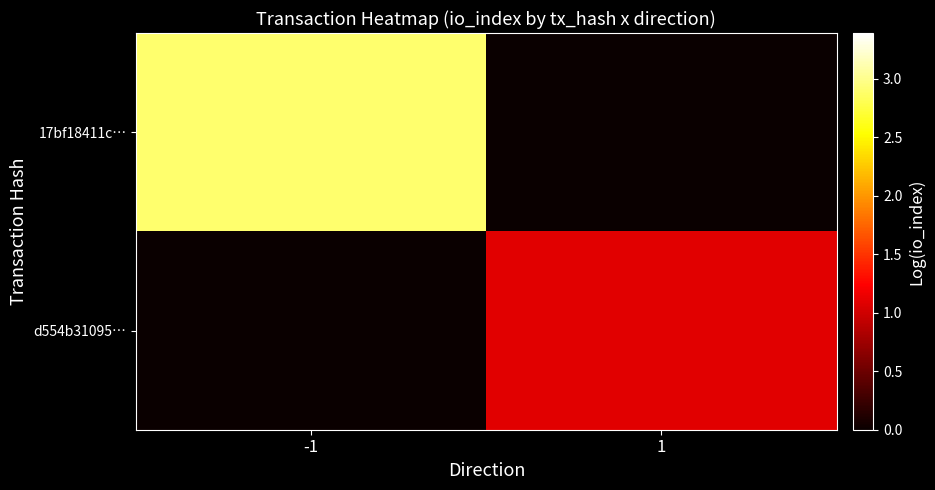

Reading left to right, transcribe all the data shown in this chart.

17bf18411c…: -1=2.9	1=0.0
d554b31095…: -1=0.0	1=1.1